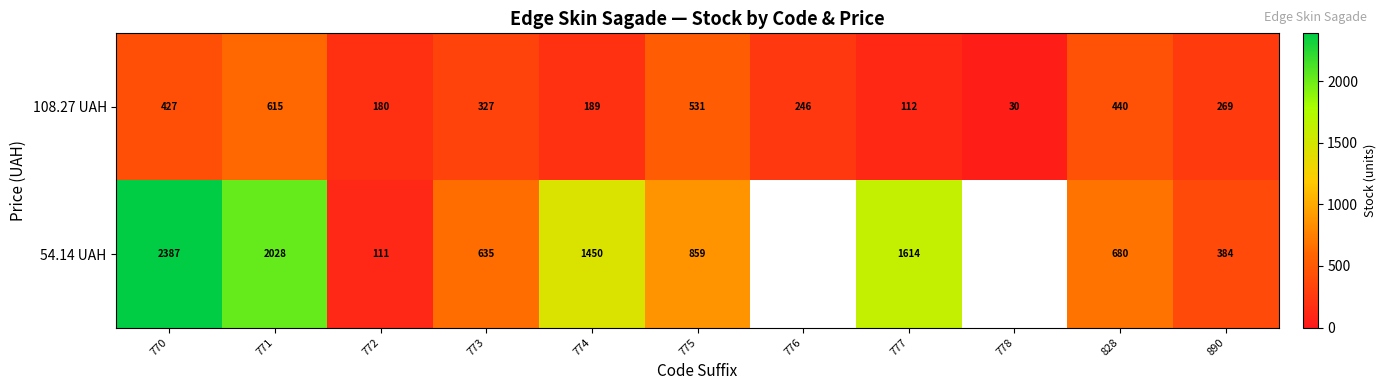

What is the sum of all 108.27 UAH values?

3366